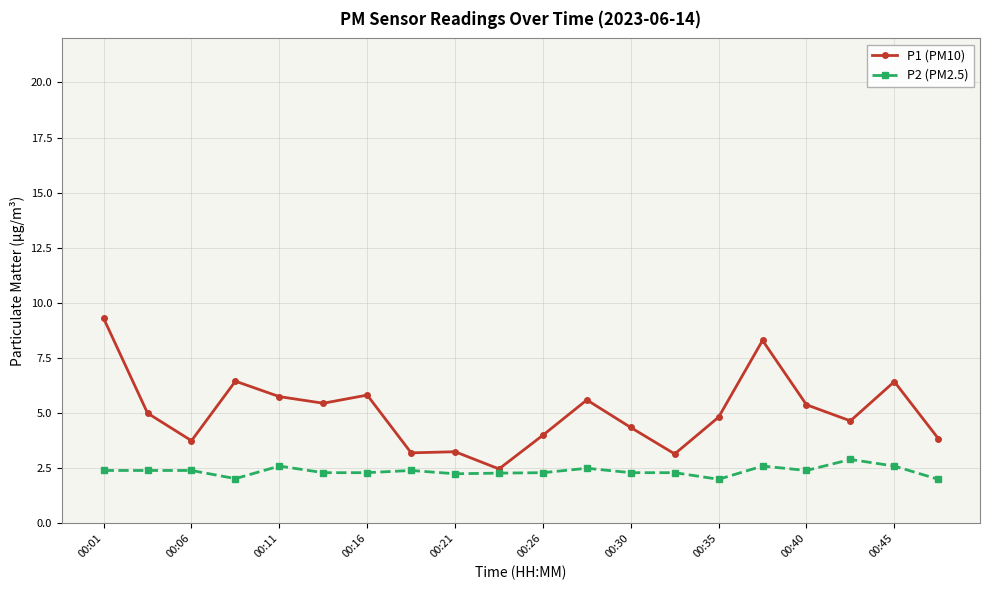

List the series in order of their overall mean, highest first.

P1 (PM10), P2 (PM2.5)